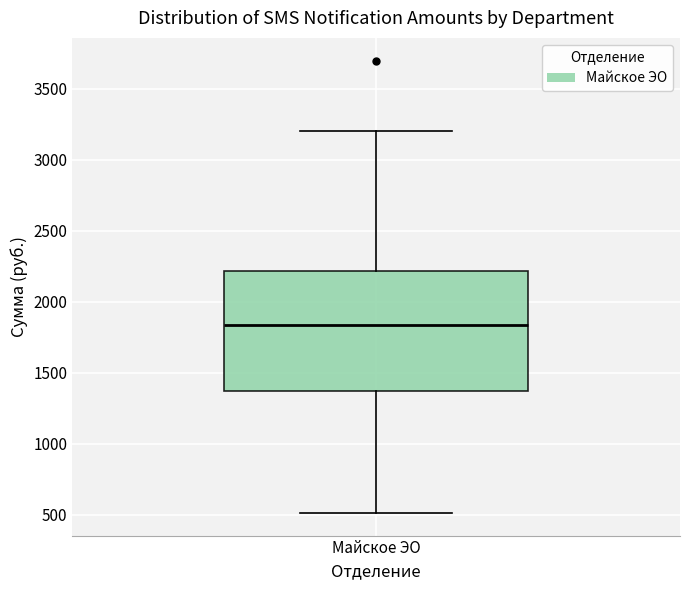

Read this box plot against the y-axis: the position of the median line, the range covered by the box, and the ends of both whiskers. The values are not printed on the chart, so give them approximately, as read against the axis.

median 1850, box 1350 to 2200, whiskers 500 to 3200